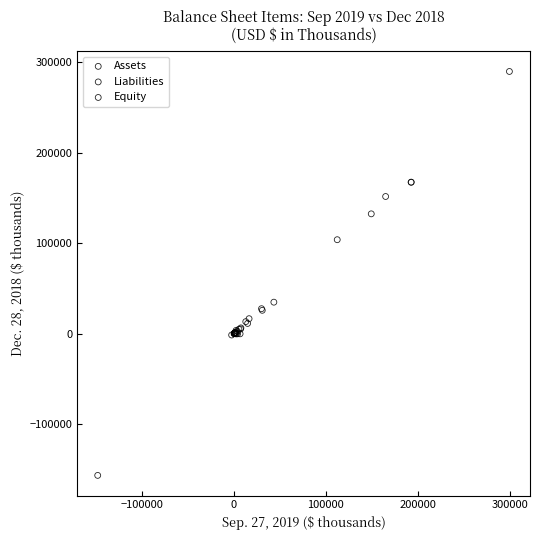

Which series contains the lowest Y value?

Equity